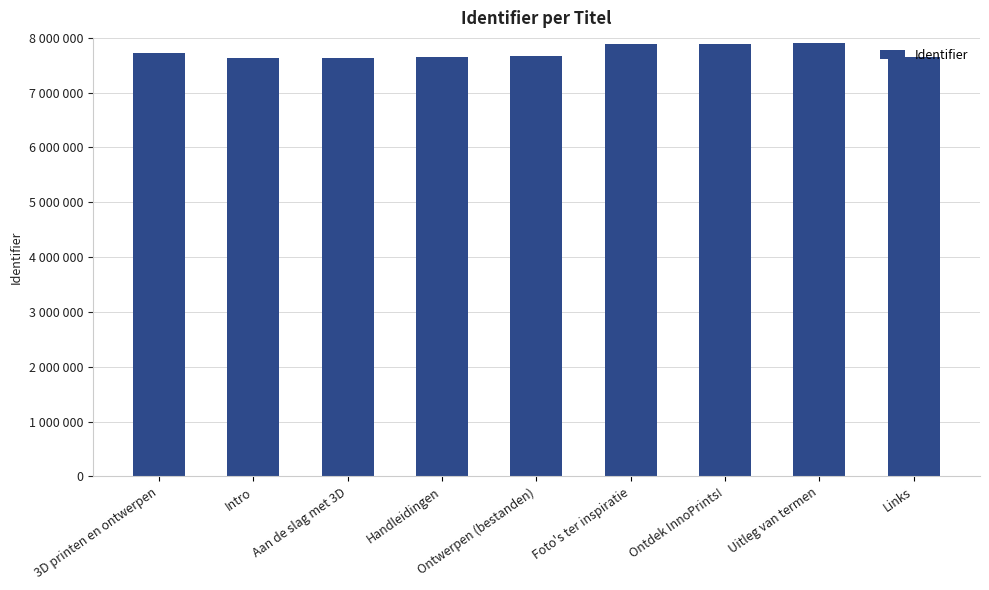

List the labels in order of value, smallest first.

Aan de slag met 3D, Intro, Handleidingen, Links, Ontwerpen (bestanden), 3D printen en ontwerpen, Foto's ter inspiratie, Ontdek InnoPrints!, Uitleg van termen